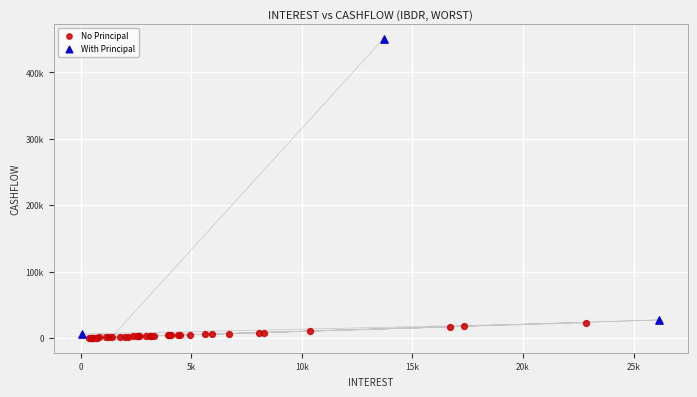

Which series contains the highest Y value?

With Principal